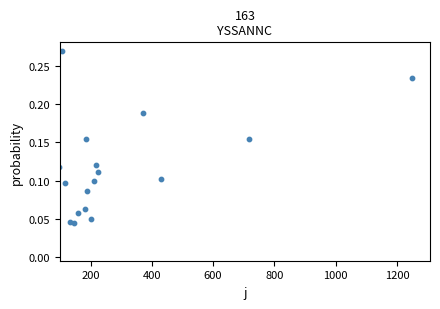

What is the range of X values (max minus min)?

1154.4